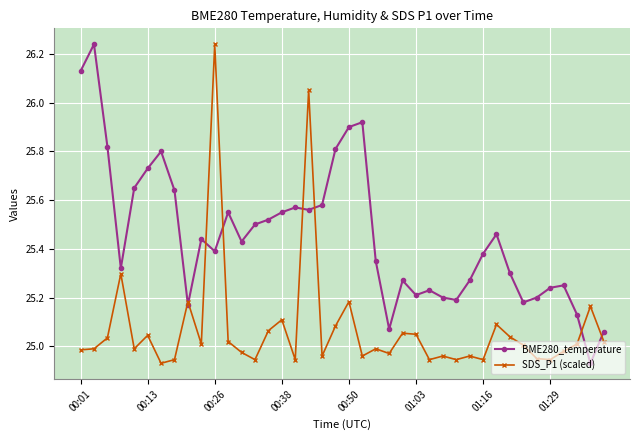

True or false: SDS_P1 (scaled) has more than 2 points higher than both neighbors.

True